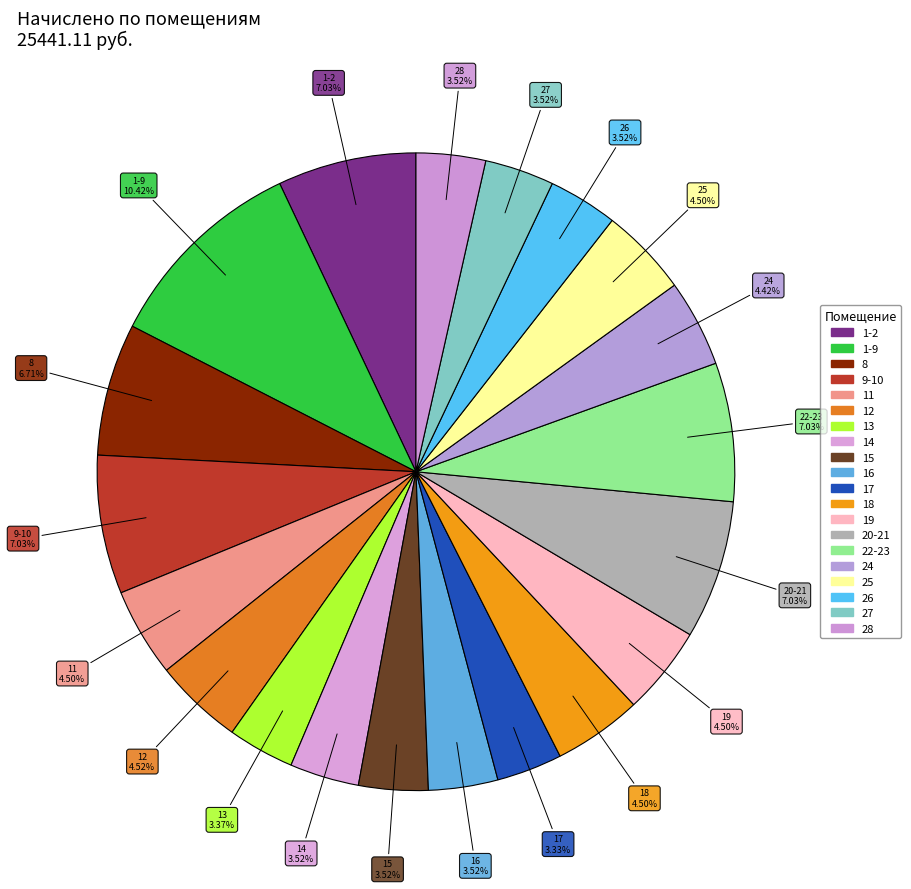

What is the change in value from 22-23 to 28?

-894.3